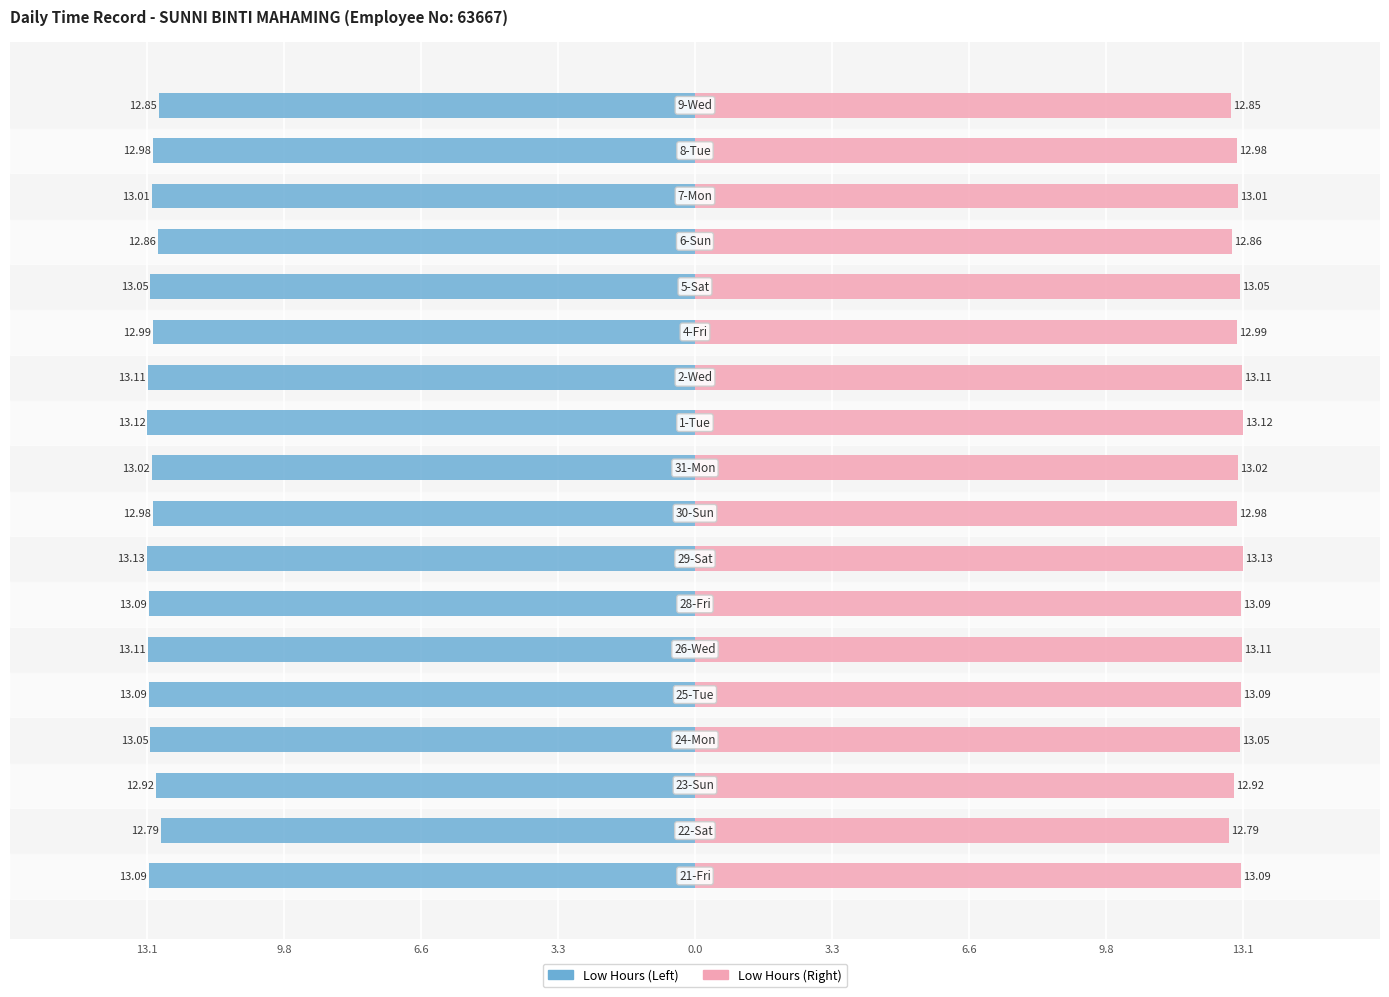

What is the difference between the maximum and minimum values in the Low (Hours Worked) series?

0.3